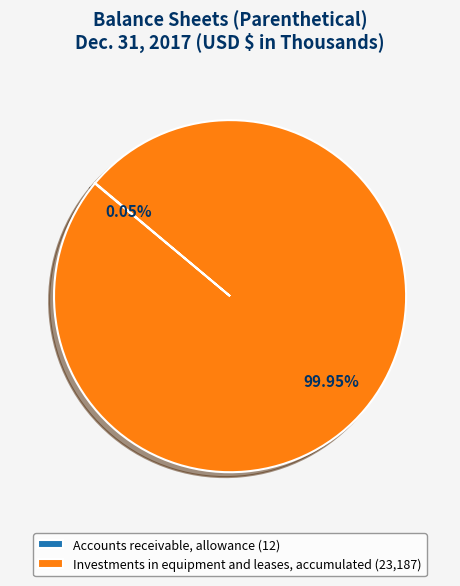

Is there a majority slice in this chart?

Yes